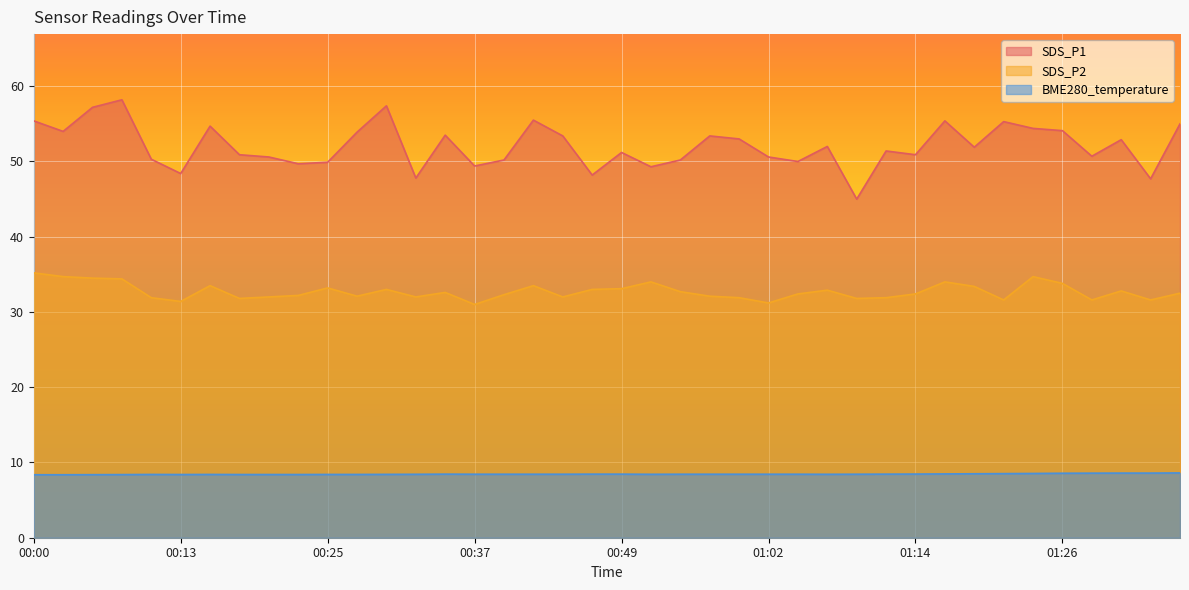

List the series in order of their peak value, highest first.

SDS_P1, SDS_P2, BME280_temperature